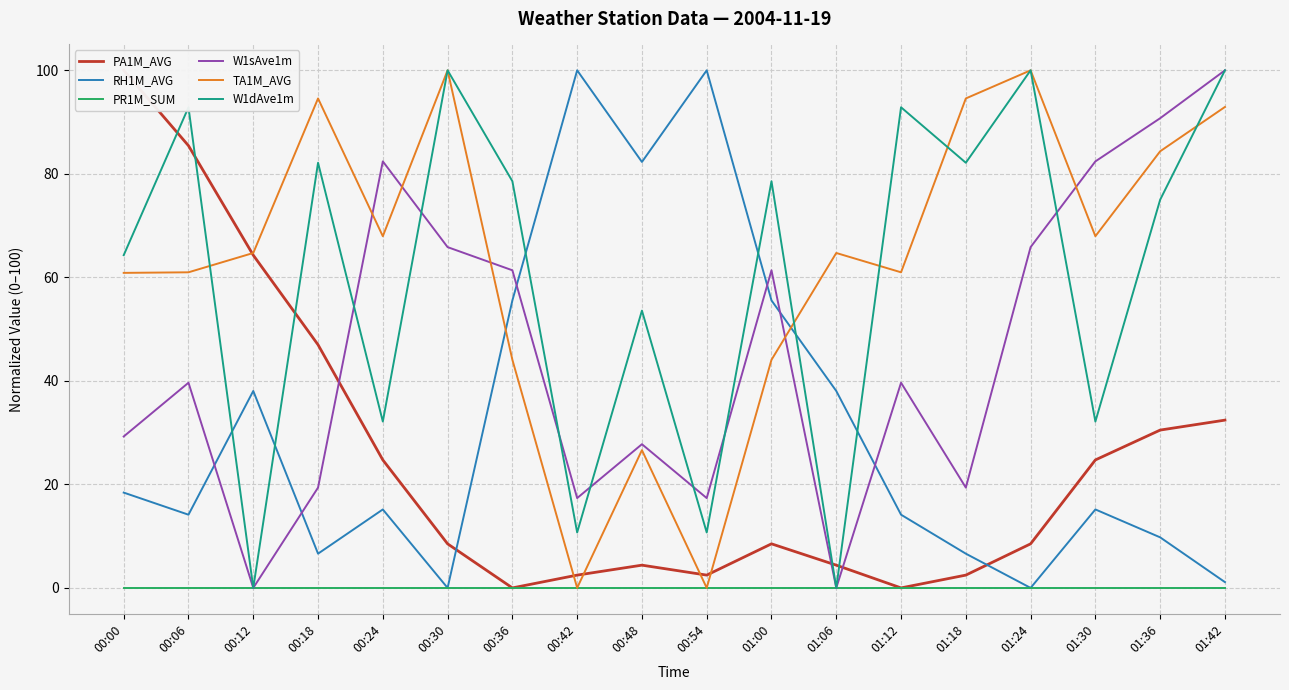

Where do W1dAve1m and RH1M_AVG first cross each other?

00:06 and 00:12